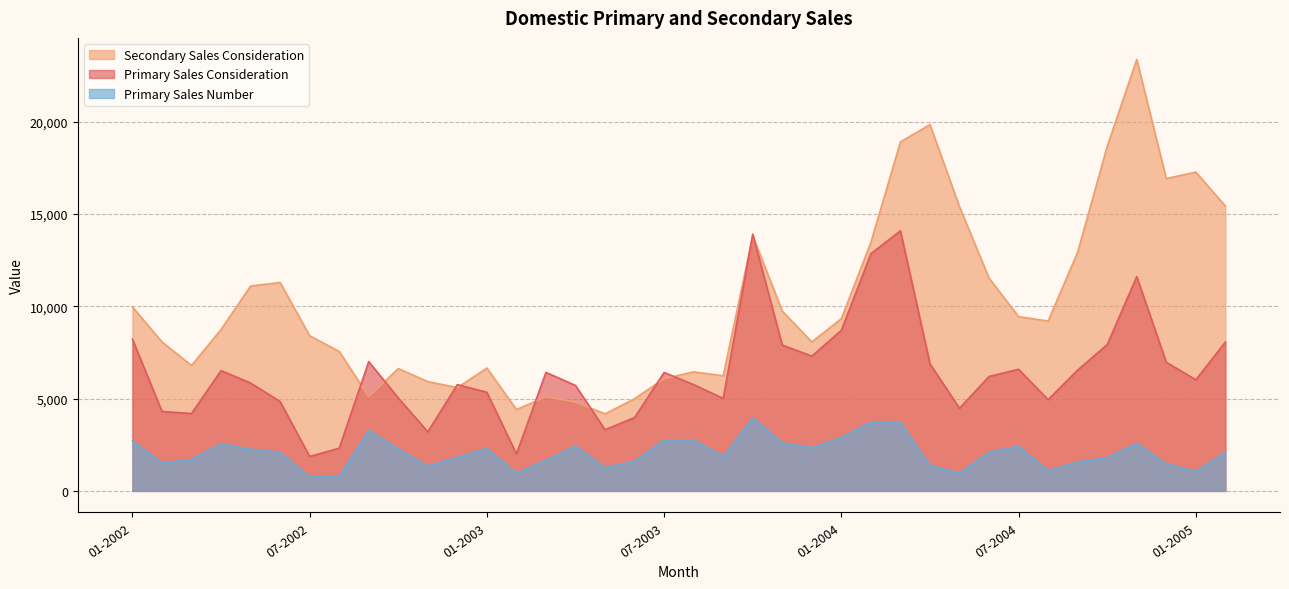

Reading left to right, extract all data points from this chart.

Primary Sales Consideration: 01-2002=8218	02-2002=4305	03-2002=4190	04-2002=6516	05-2002=5844	06-2002=4840	07-2002=1866	08-2002=2313	09-2002=7005	10-2002=5032	11-2002=3202	12-2002=5757	01-2003=5342	02-2003=2001	03-2003=6418	04-2003=5710	05-2003=3314	06-2003=3975	07-2003=6415	08-2003=5755	09-2003=5012	10-2003=13907	11-2003=7897	12-2003=7302	01-2004=8698	02-2004=12848	03-2004=14089	04-2004=6884	05-2004=4476	06-2004=6199	07-2004=6587	08-2004=4941	09-2004=6544	10-2004=7923	11-2004=11607	12-2004=6967	01-2005=6021	02-2005=8060
Secondary Sales Consideration: 01-2002=9966	02-2002=8070	03-2002=6795	04-2002=8739	05-2002=11097	06-2002=11289	07-2002=8406	08-2002=7554	09-2002=5108	10-2002=6626	11-2002=5920	12-2002=5594	01-2003=6655	02-2003=4405	03-2003=5102	04-2003=4810	05-2003=4174	06-2003=4994	07-2003=6078	08-2003=6448	09-2003=6235	10-2003=13823	11-2003=9739	12-2003=8068	01-2004=9330	02-2004=13463	03-2004=18906	04-2004=19840	05-2004=15388	06-2004=11527	07-2004=9439	08-2004=9201	09-2004=12932	10-2004=18662	11-2004=23368	12-2004=16917	01-2005=17269	02-2005=15427
Primary Sales Number: 01-2002=2718	02-2002=1506	03-2002=1709	04-2002=2543	05-2002=2257	06-2002=2087	07-2002=755	08-2002=796	09-2002=3278	10-2002=2282	11-2002=1340	12-2002=1817	01-2003=2291	02-2003=966	03-2003=1655	04-2003=2431	05-2003=1257	06-2003=1602	07-2003=2765	08-2003=2766	09-2003=1867	10-2003=3958	11-2003=2602	12-2003=2338	01-2004=2894	02-2004=3734	03-2004=3705	04-2004=1379	05-2004=961	06-2004=2100	07-2004=2421	08-2004=1099	09-2004=1558	10-2004=1801	11-2004=2576	12-2004=1466	01-2005=1056	02-2005=2092